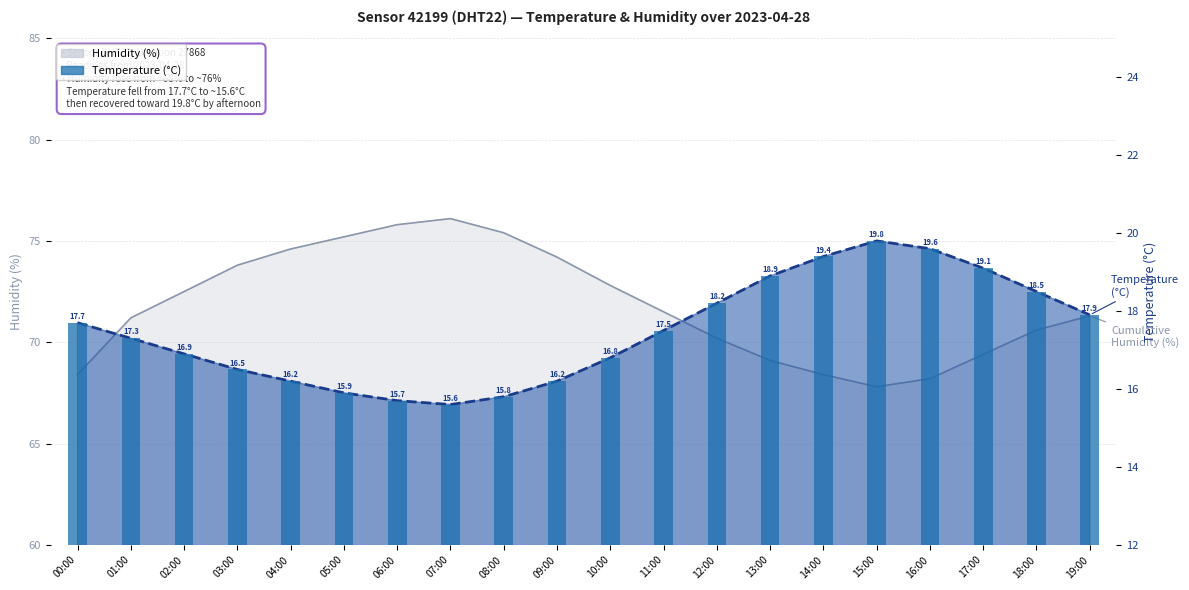

Between 08:00 and 14:00, which series saw the biggest shift?

Humidity